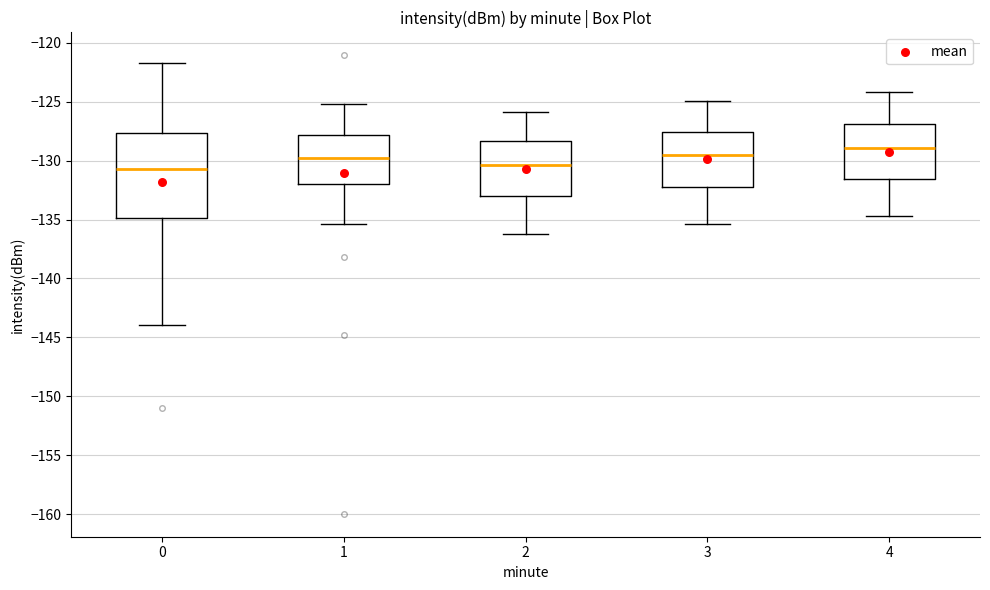

Where does the upper whisker of the box at x = 0 end on the y-axis? The values are not printed on the chart, so give them approximately, as read against the axis.

-121.5